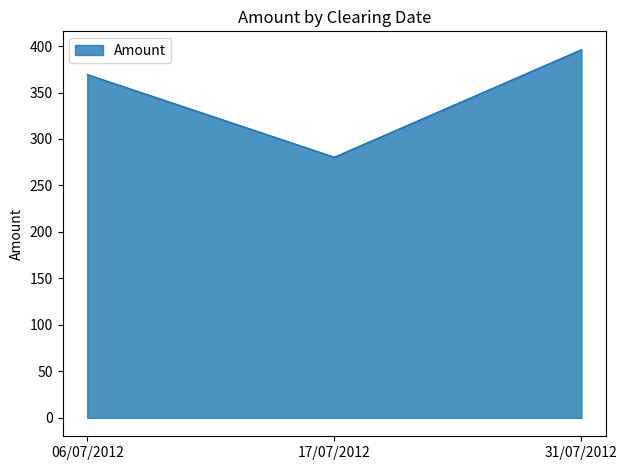

Reading right to left, list all the values displayed in this chart.

31/07/2012=396.0	17/07/2012=280.4	06/07/2012=369.3